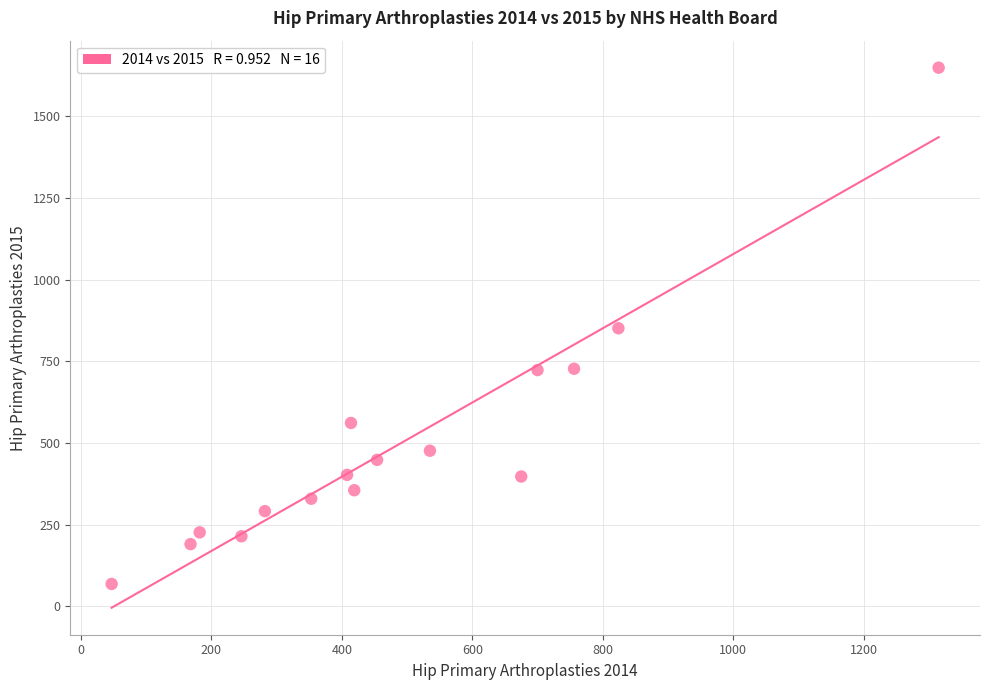

What is the range of X values (max minus min)?

1268